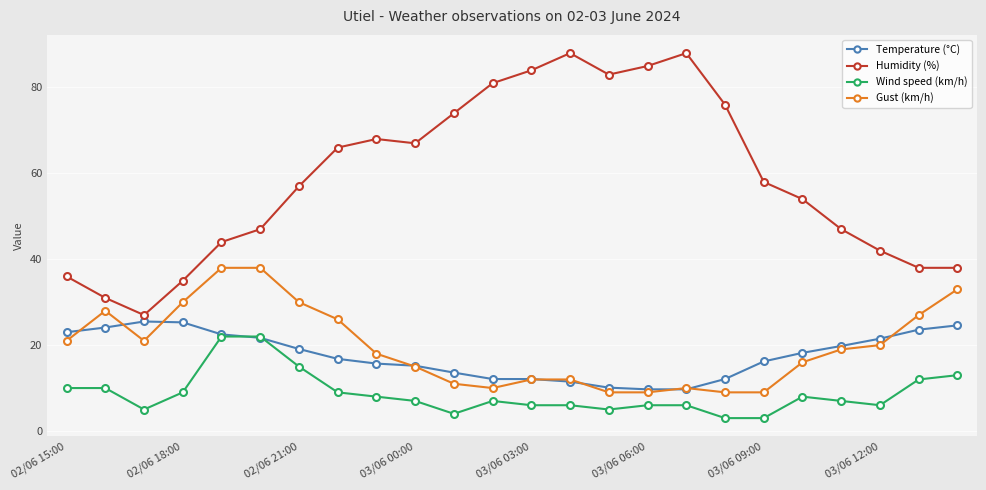

What is the lowest value of the Humidity (%) series?

27.0